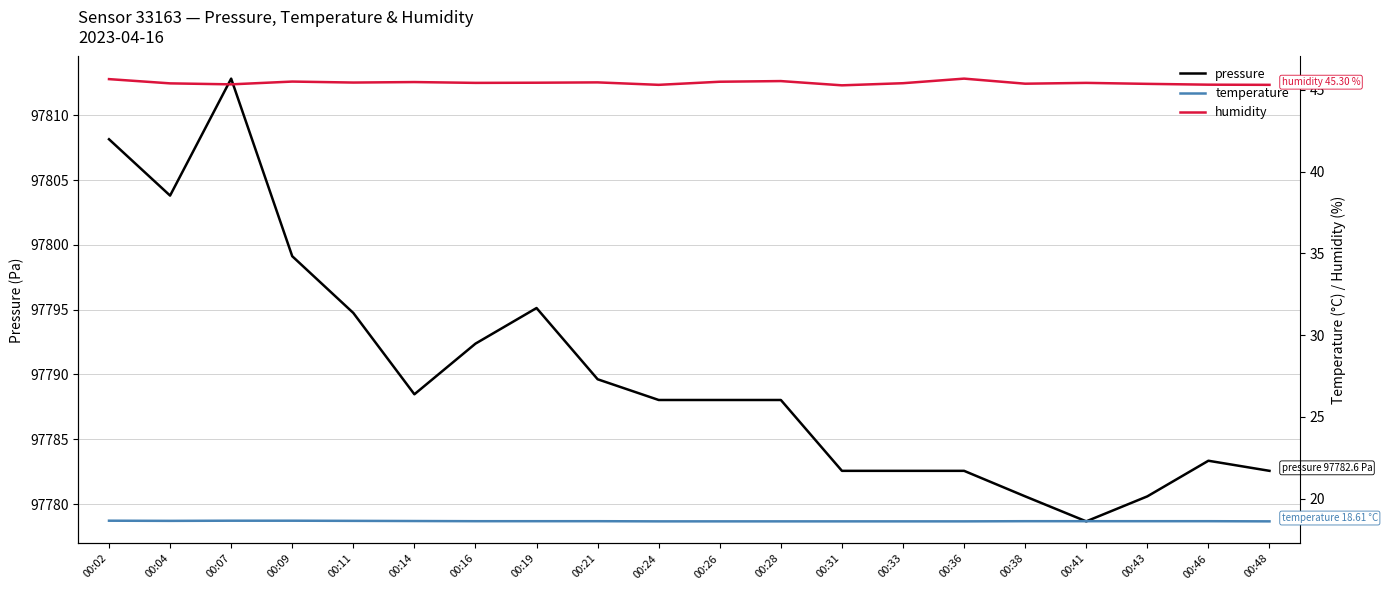

At which label does pressure first exceed 97788?

00:02